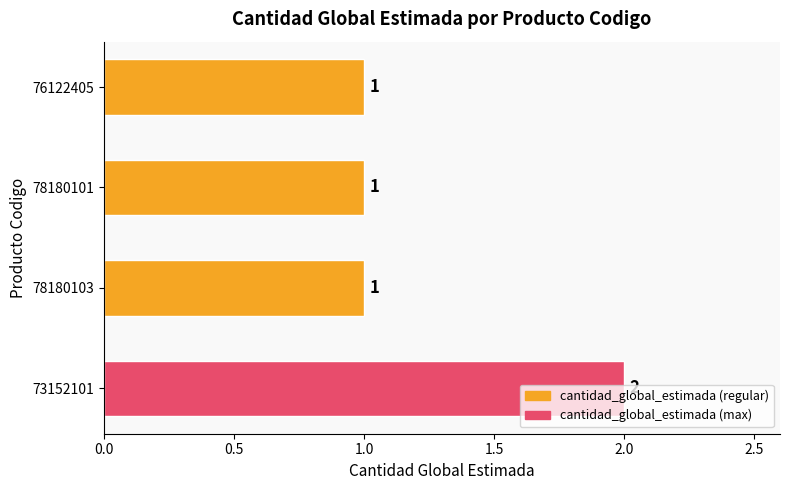

What is the sum of all values?

5